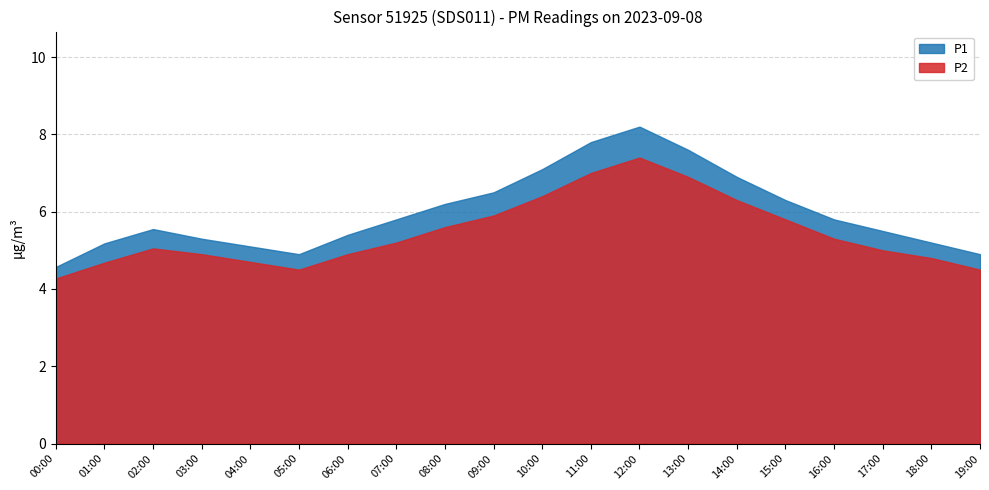

Does the chart have visible grid lines?

Yes